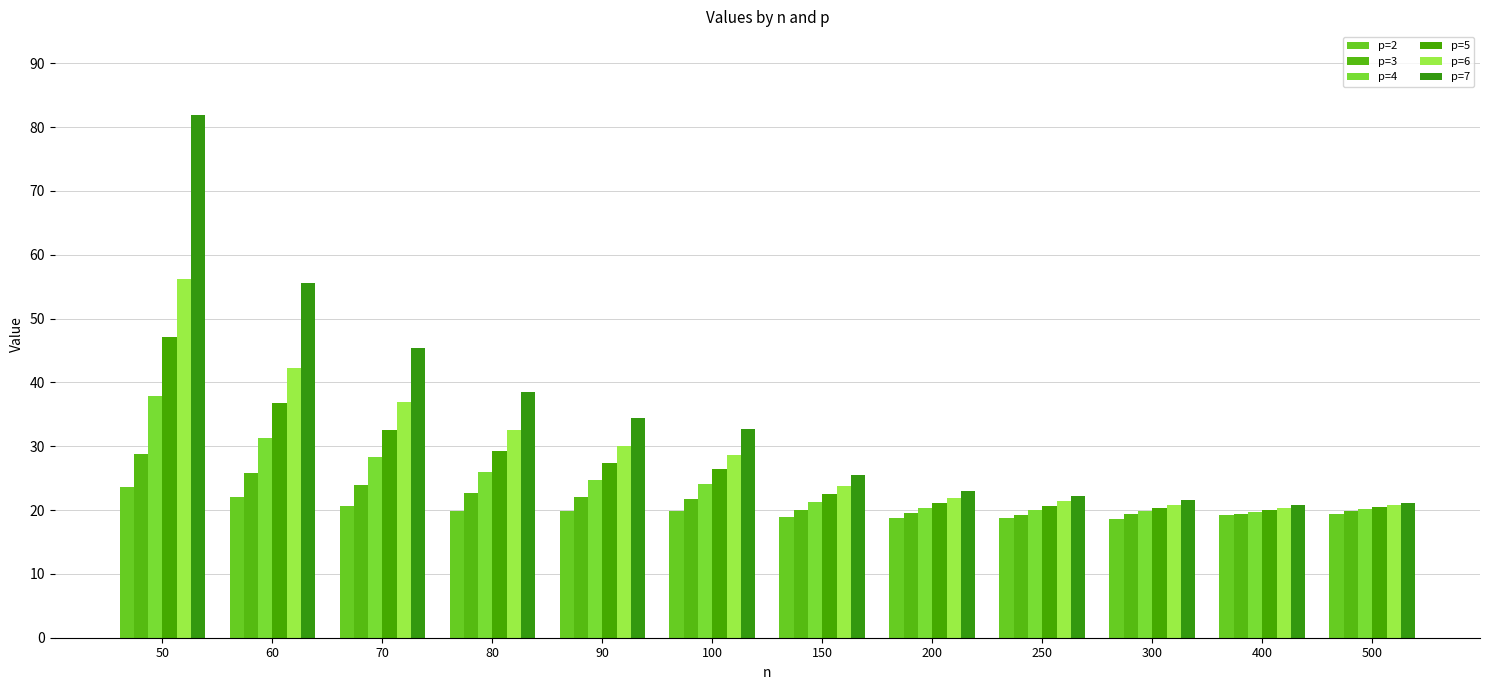

How many values in the p=3 series exceed 21?

6